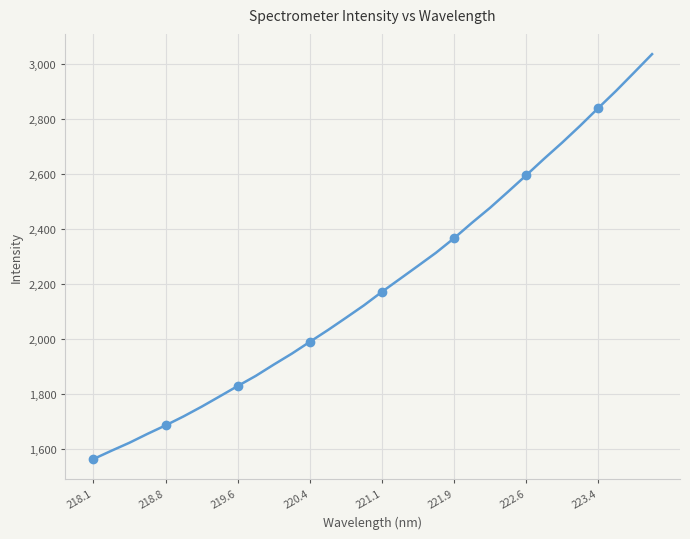

Which category has the lowest value across all series?

218.1